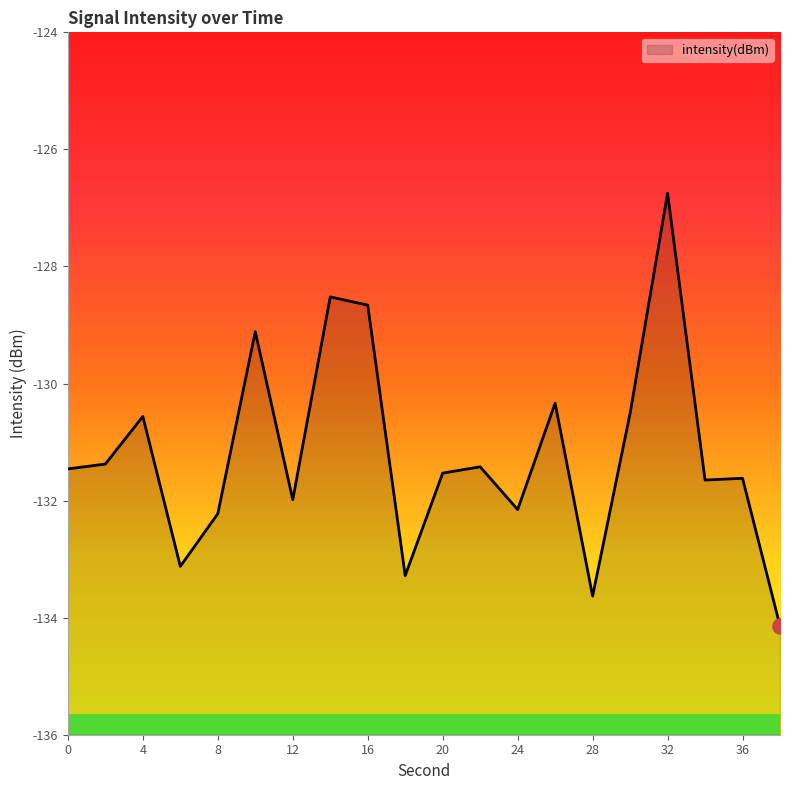

Between 28 and 4, which is larger?

4